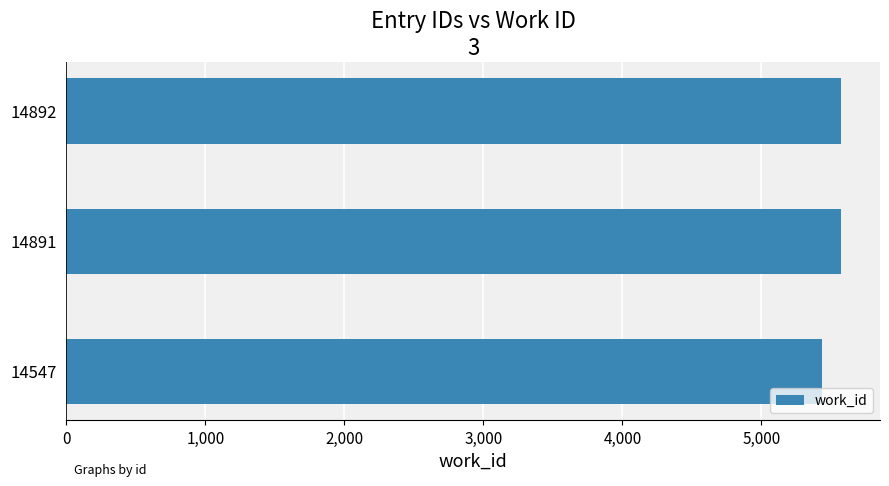

What is the sum of all values?

16584